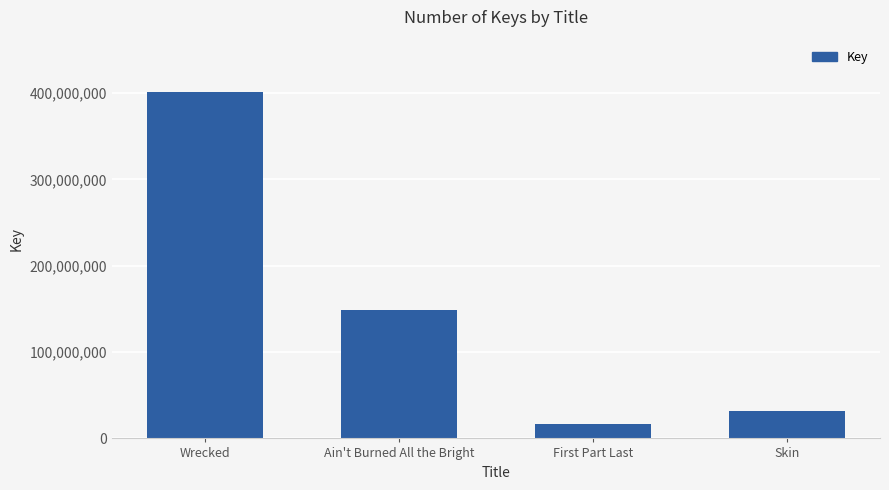

What is the smallest value displayed?

17032280